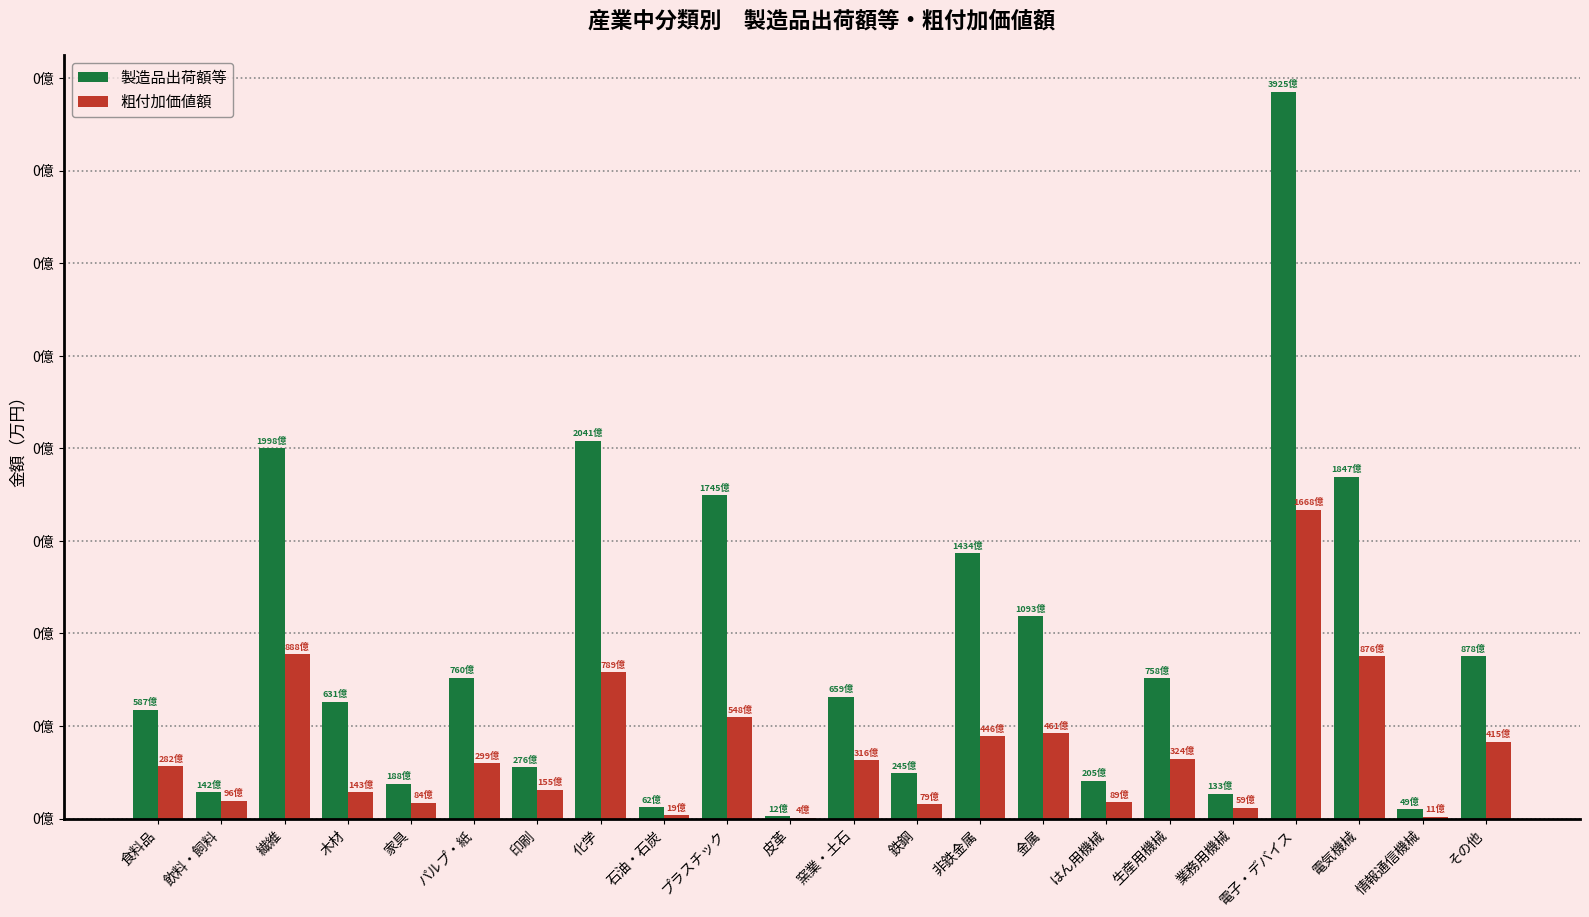

Is it true that 粗付加価値額 equals 1557351 at 印刷?

True